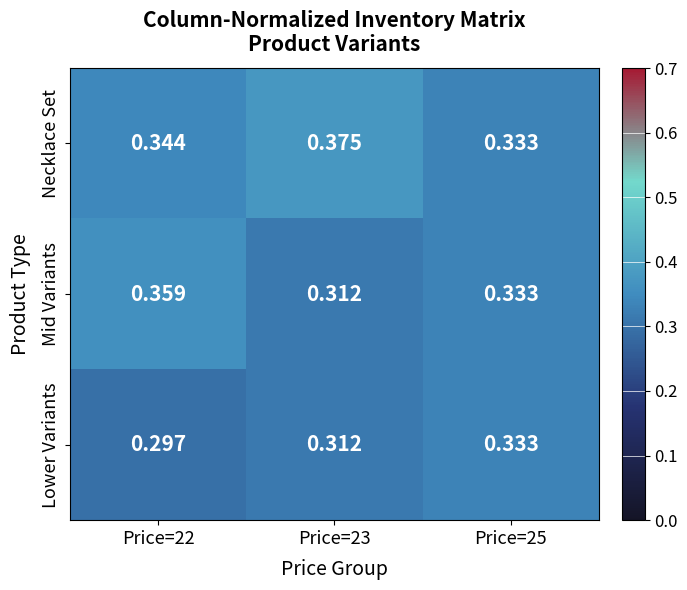

List the series in order of their peak value, highest first.

Necklace Set, Mid Variants, Lower Variants